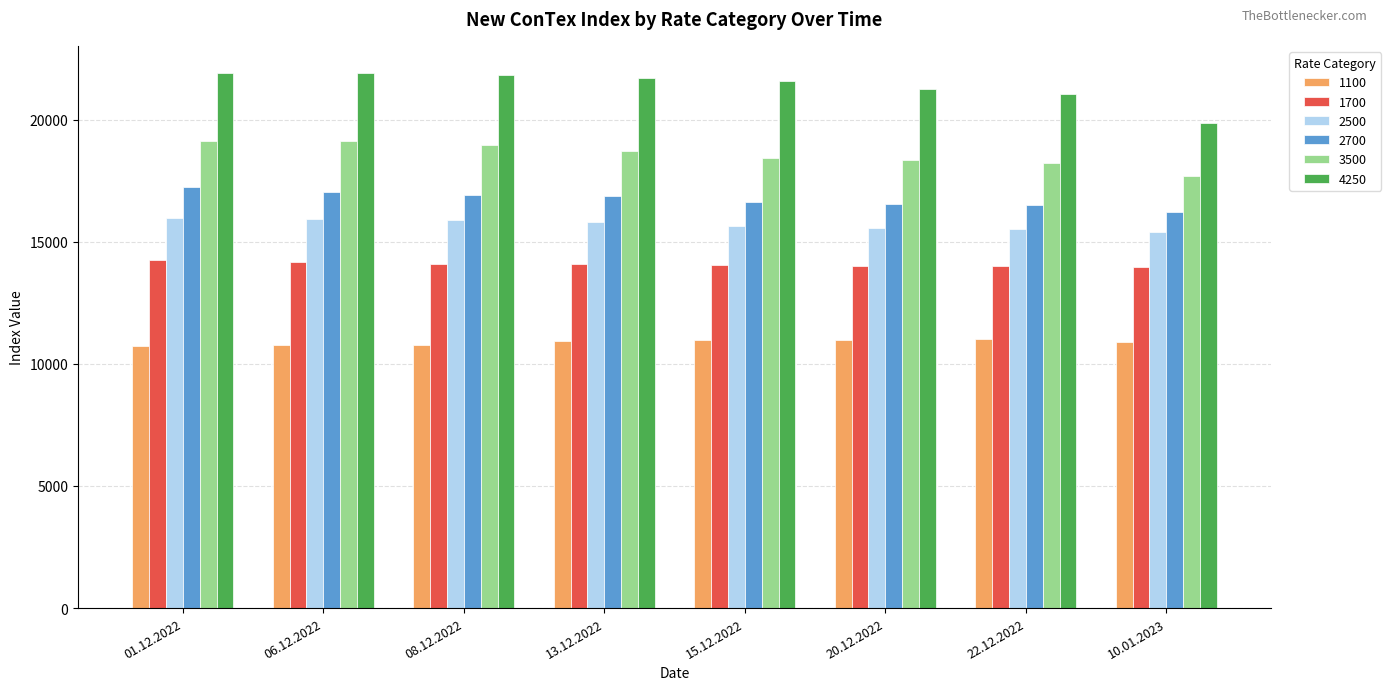

Rank the series by their maximum value, from highest to lowest.

4250, 3500, 2700, 2500, 1700, 1100